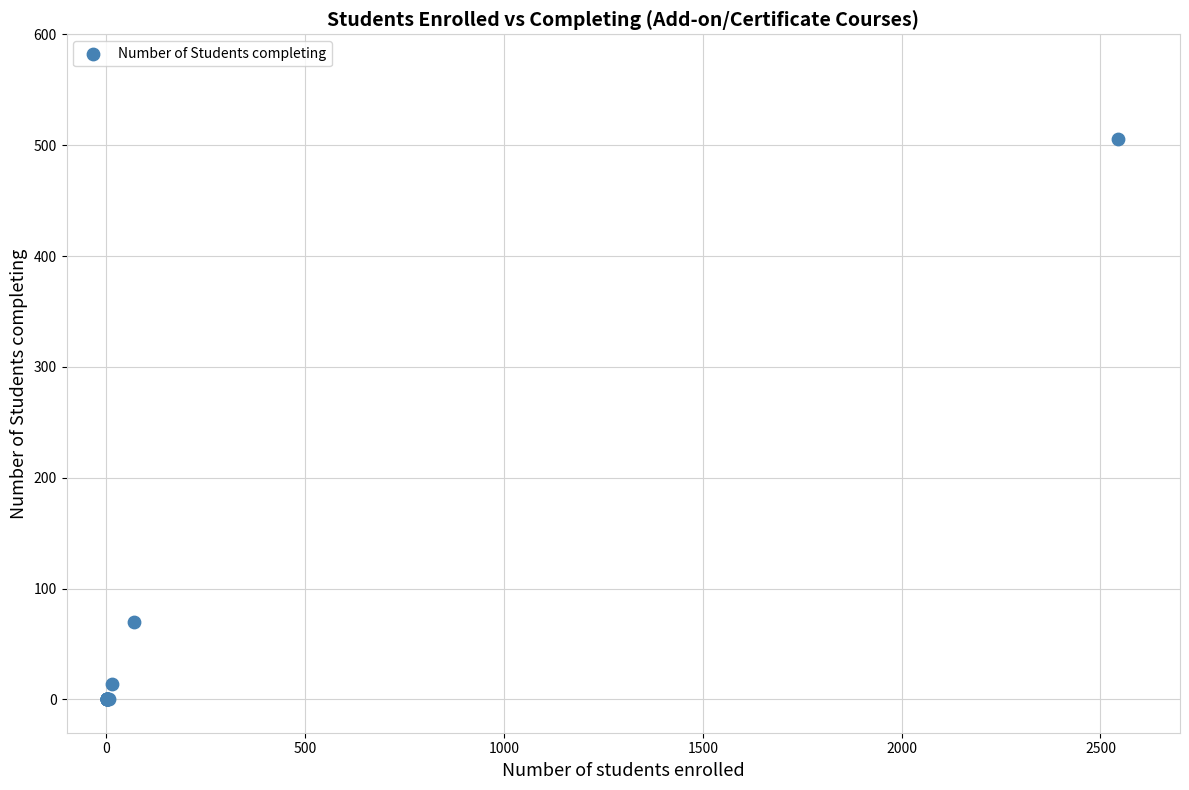

What Y value in the scatter plot is closest to 253?

70